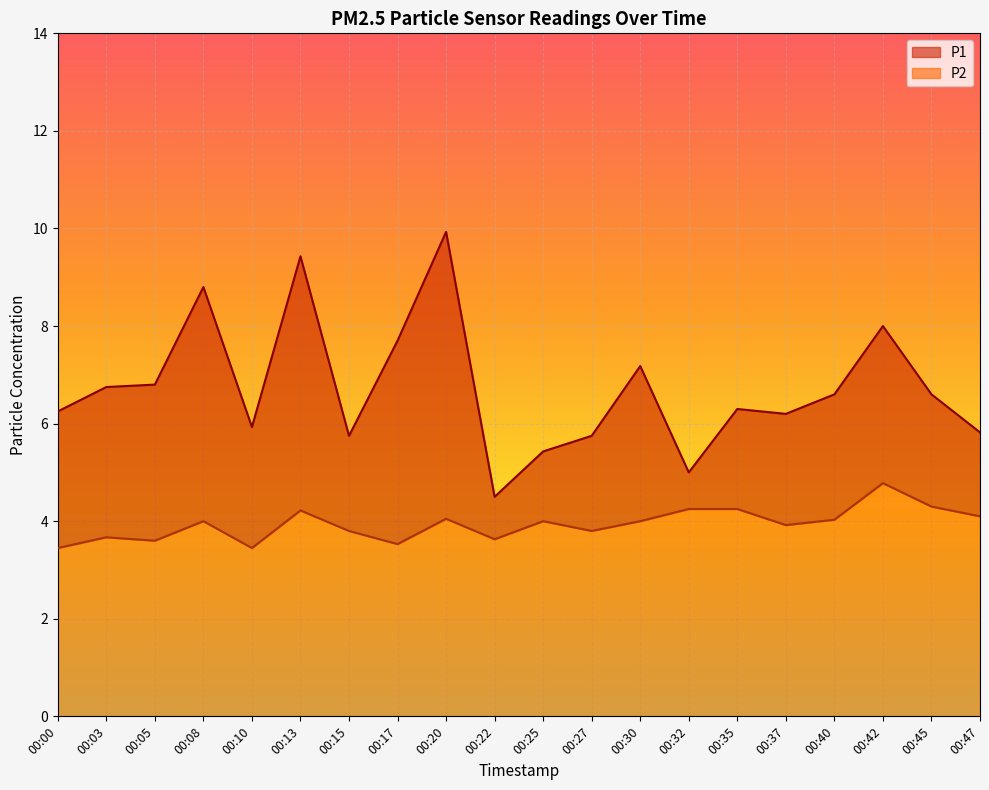

True or false: P2 and P1 cross at least once.

False